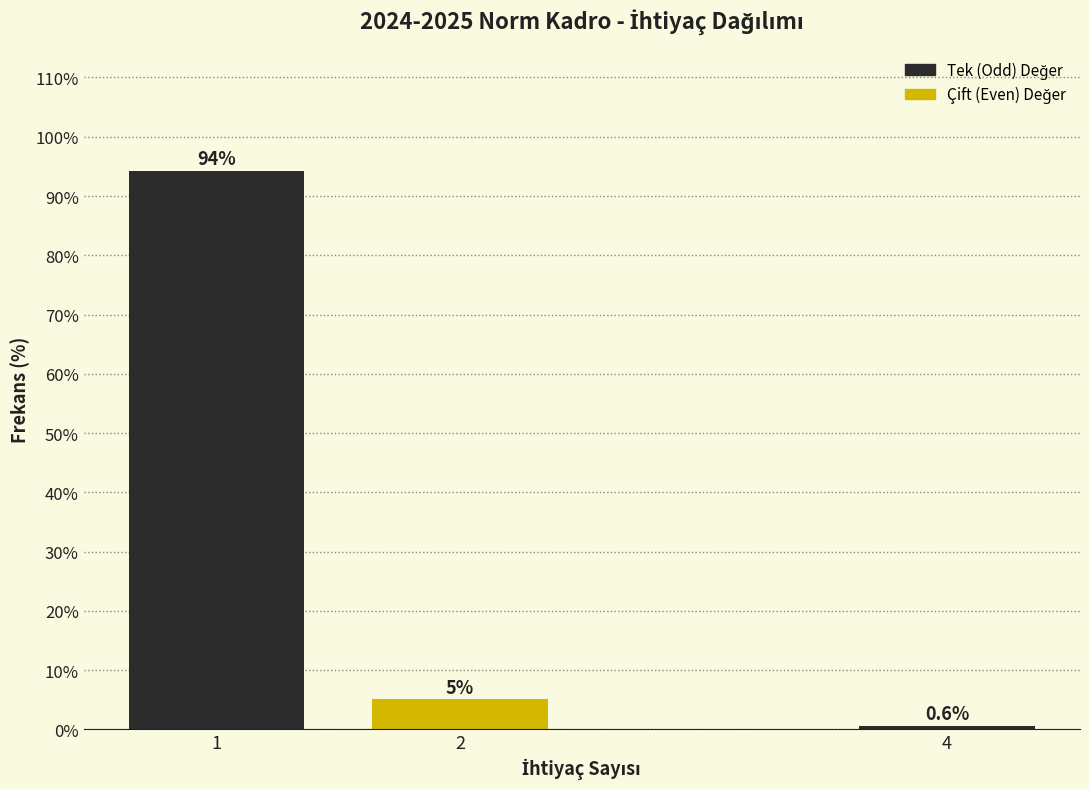

At which category does the chart reach its minimum across all series?

4